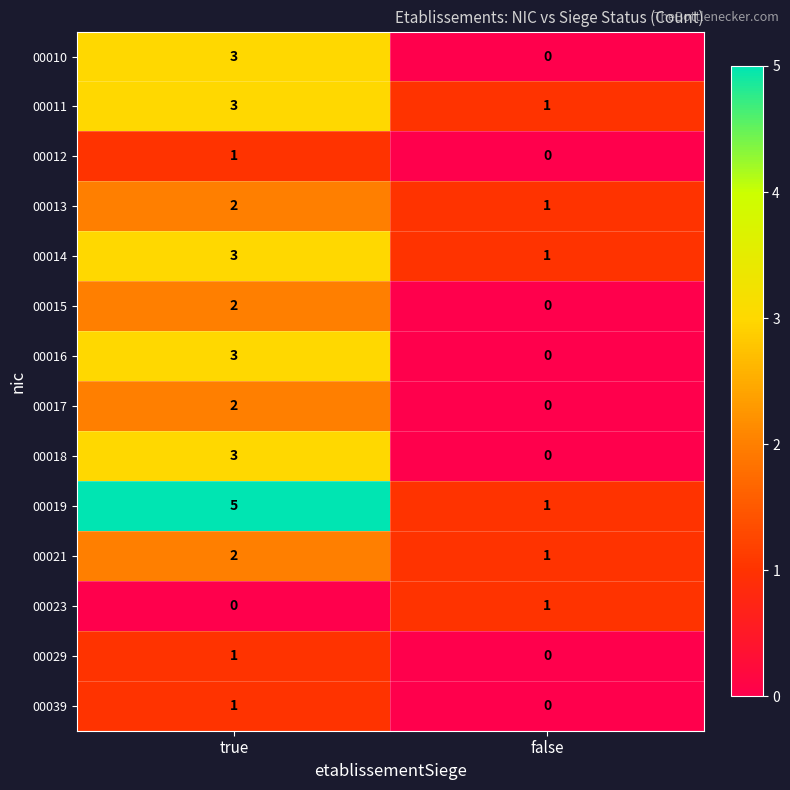

True or false: 00012 has a value of 1 at true.

True